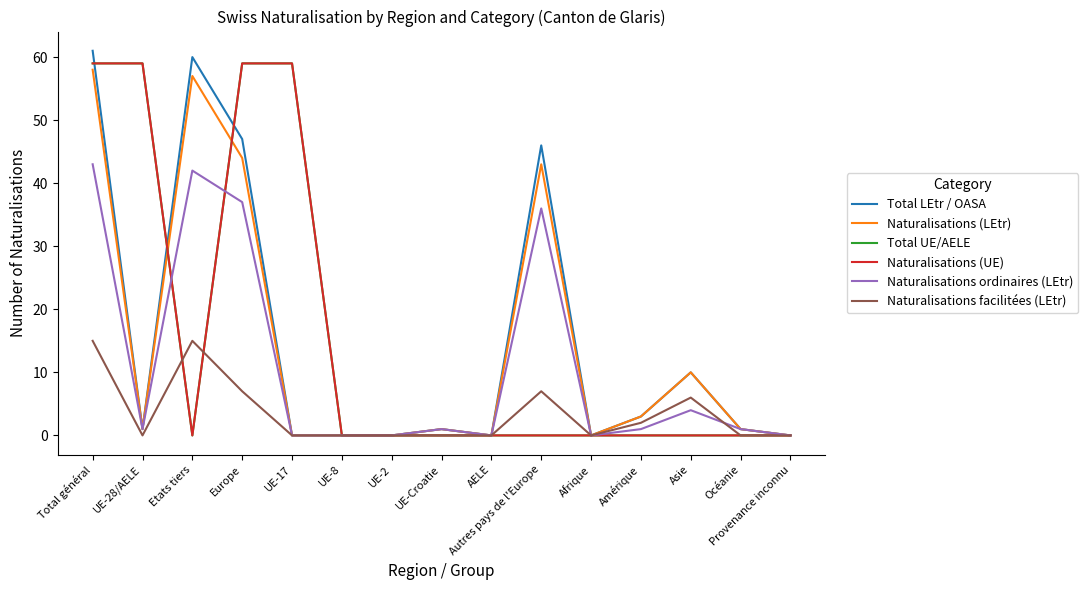

Does the chart display data point markers on the line(s)?

No